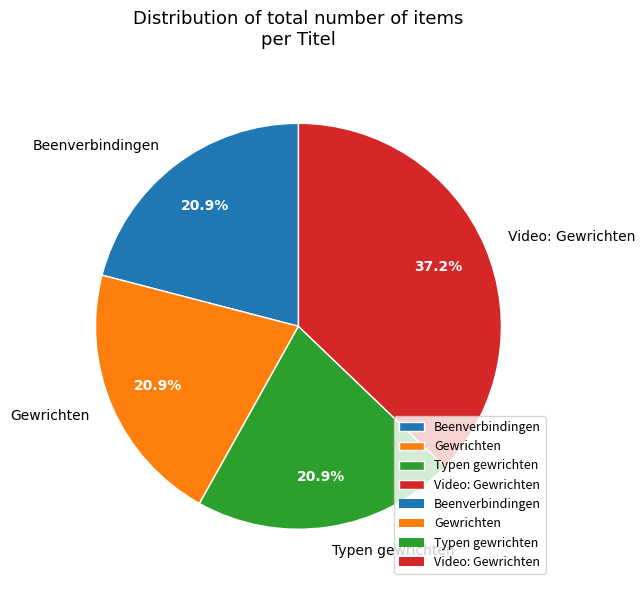

To the nearest percent, what is the average slice percentage?

25%